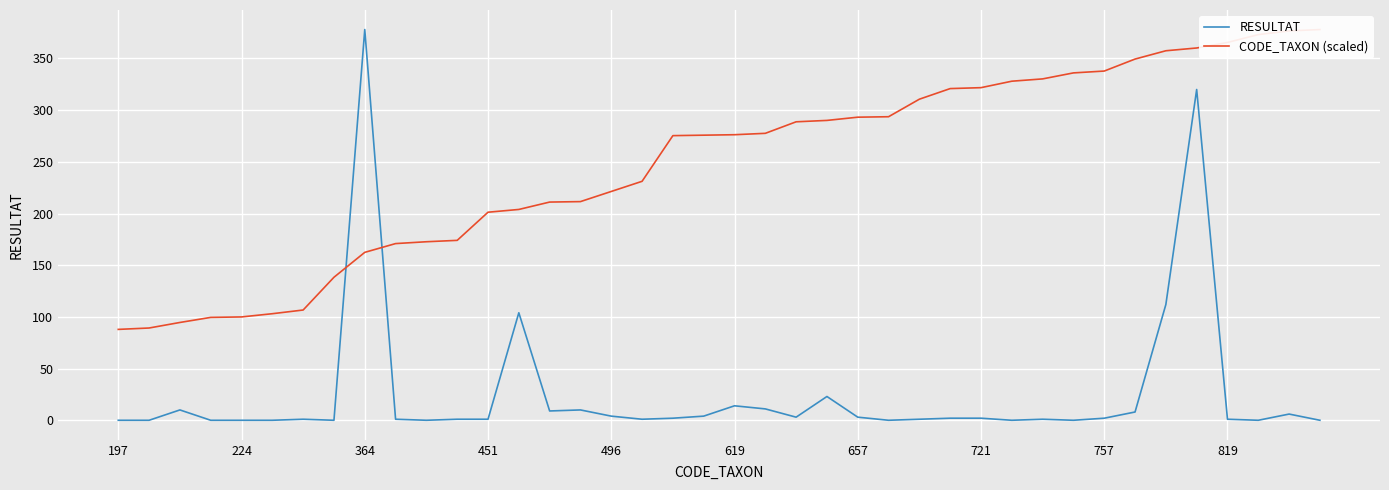

What is the highest value of the RESULTAT series?

378